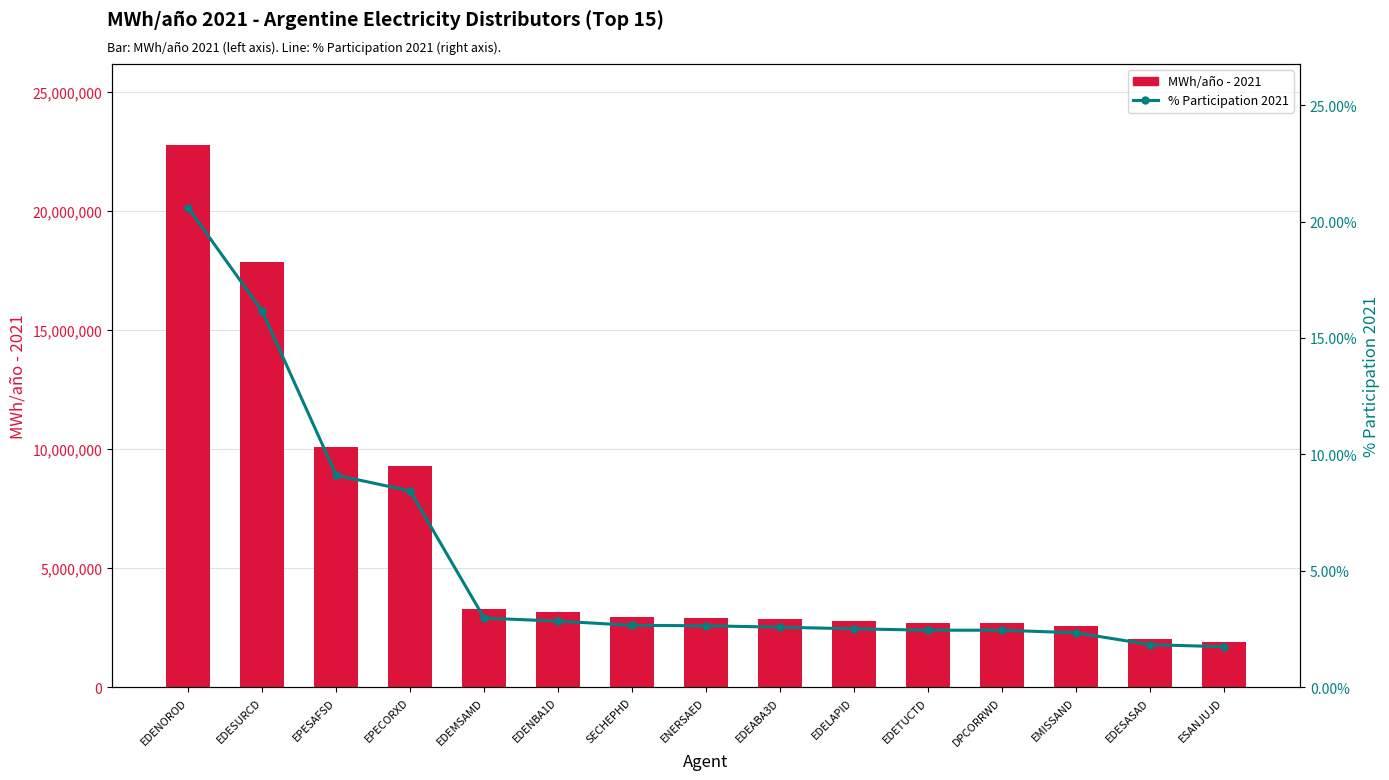

What is the value of the % Participation 2021 bar at the 1st from the left?

0.2